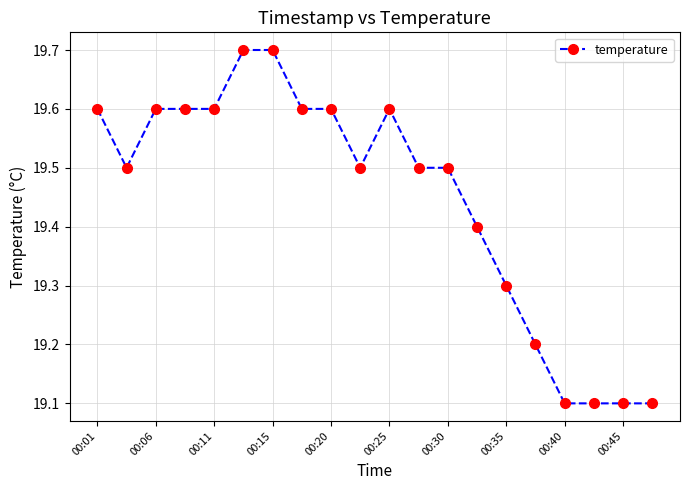

True or false: the data has more than 0 interior local peaks.

True